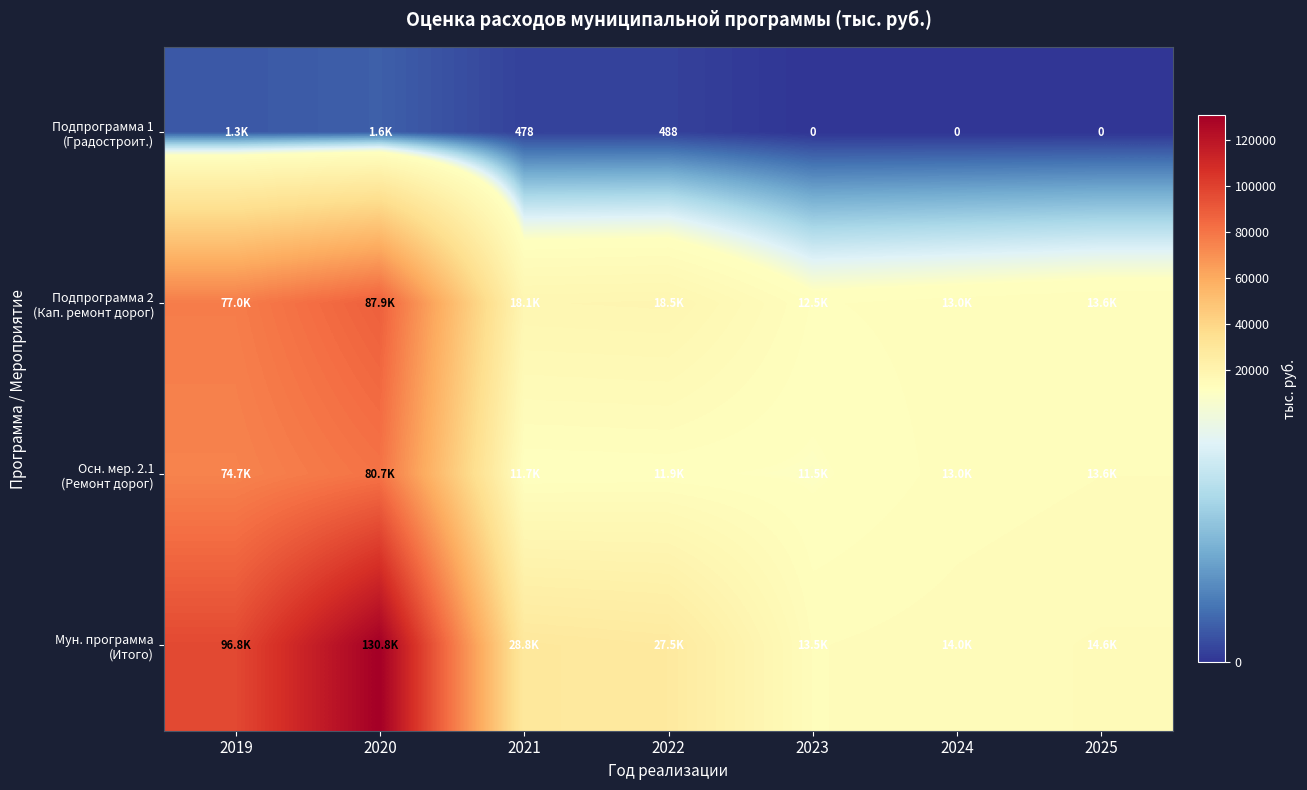

Is it true that Подпрограмма 1 (Градостроит.) equals 1312.5 at 2019?

True